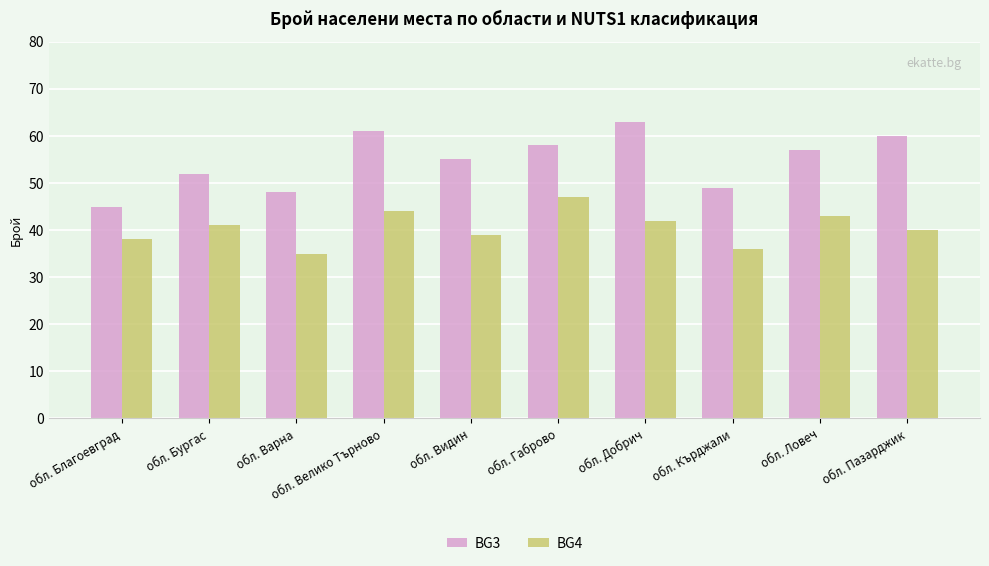

At how many categories does at least one series exceed 54?

6